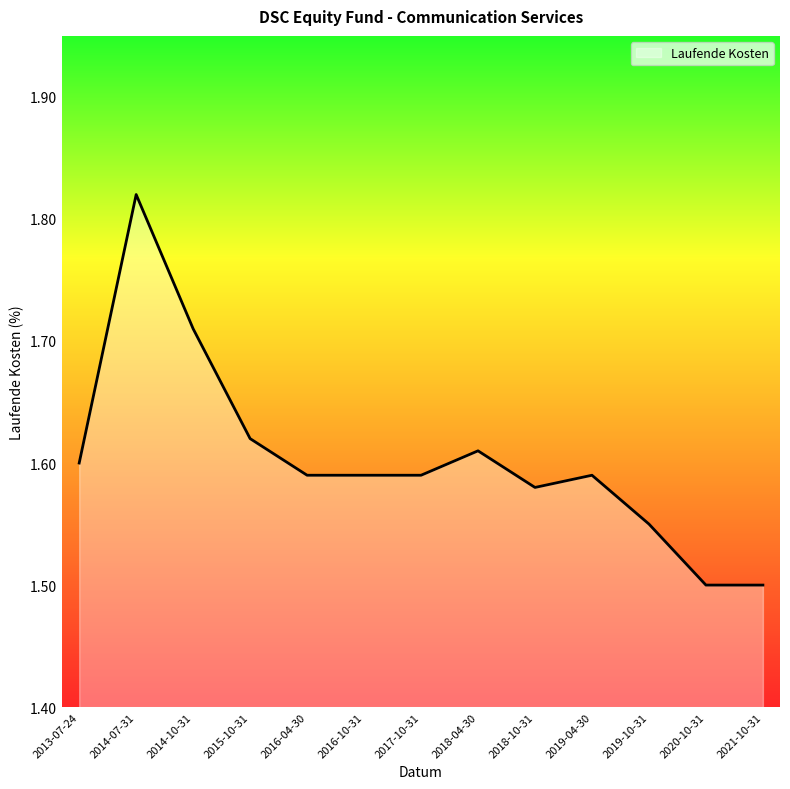

What is the change in value from 2018-10-31 to 2021-10-31?

-0.1